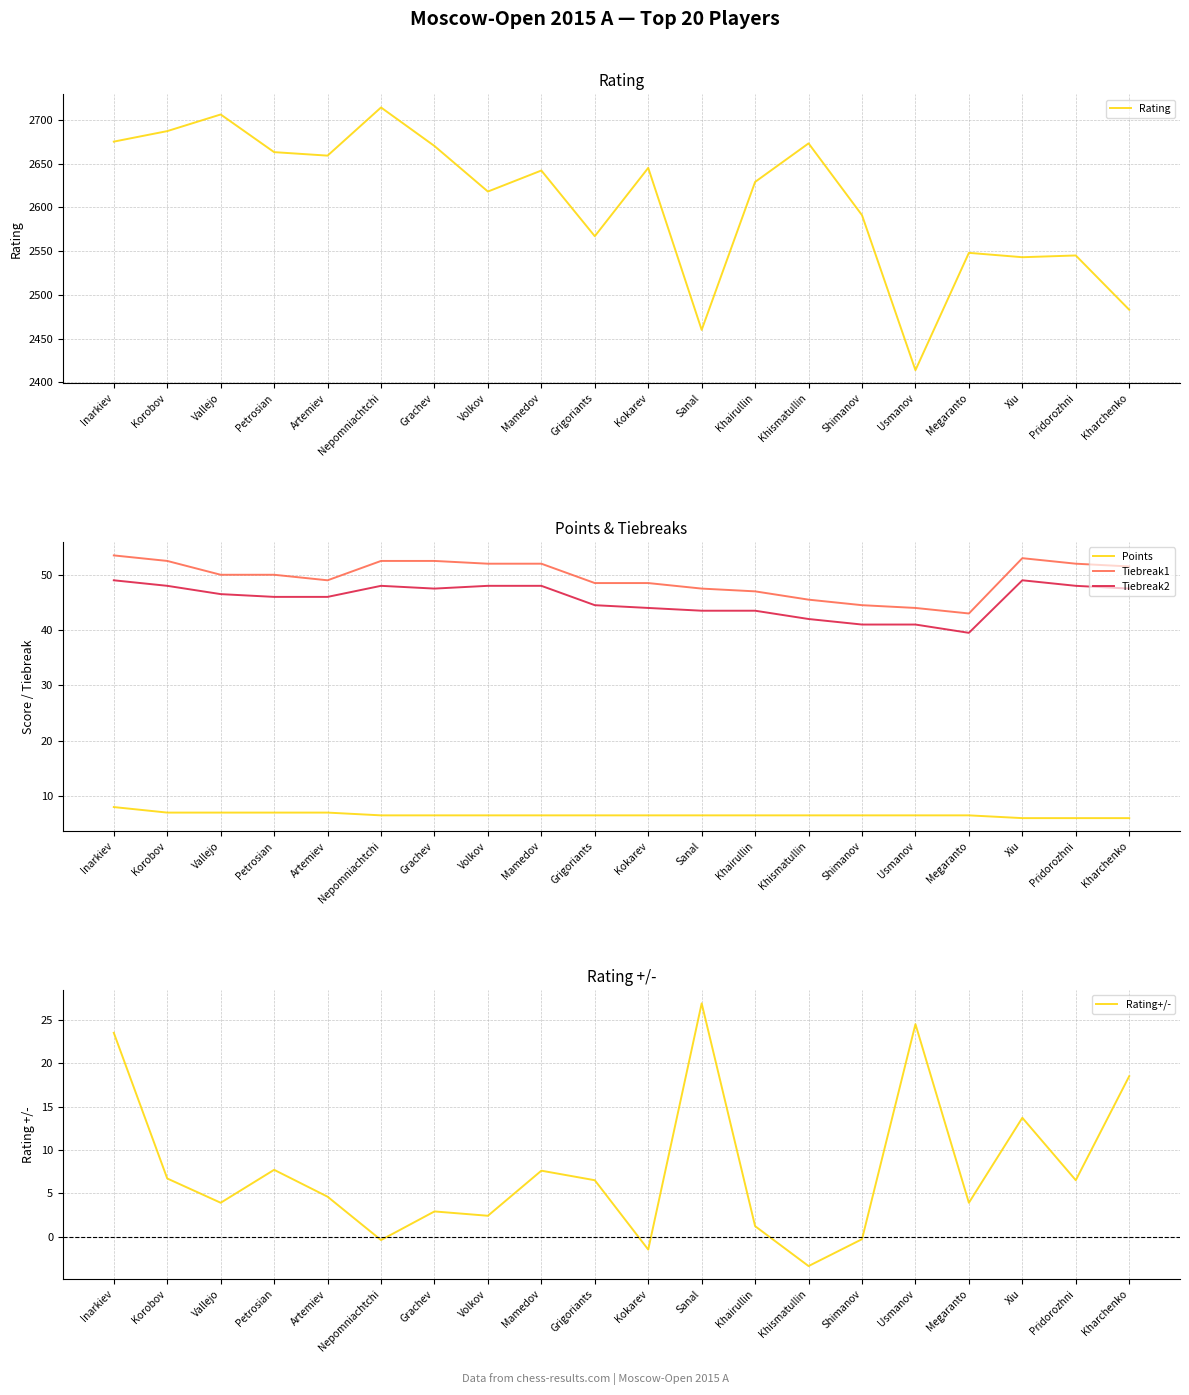

What is the lowest value of the Points series?

6.0